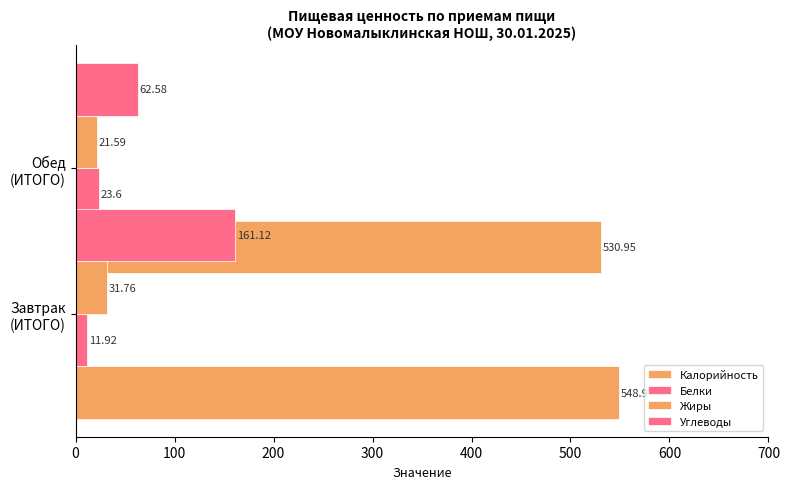

The Жиры series shows 10.4 at Обед (ИТОГО). True or false?

False